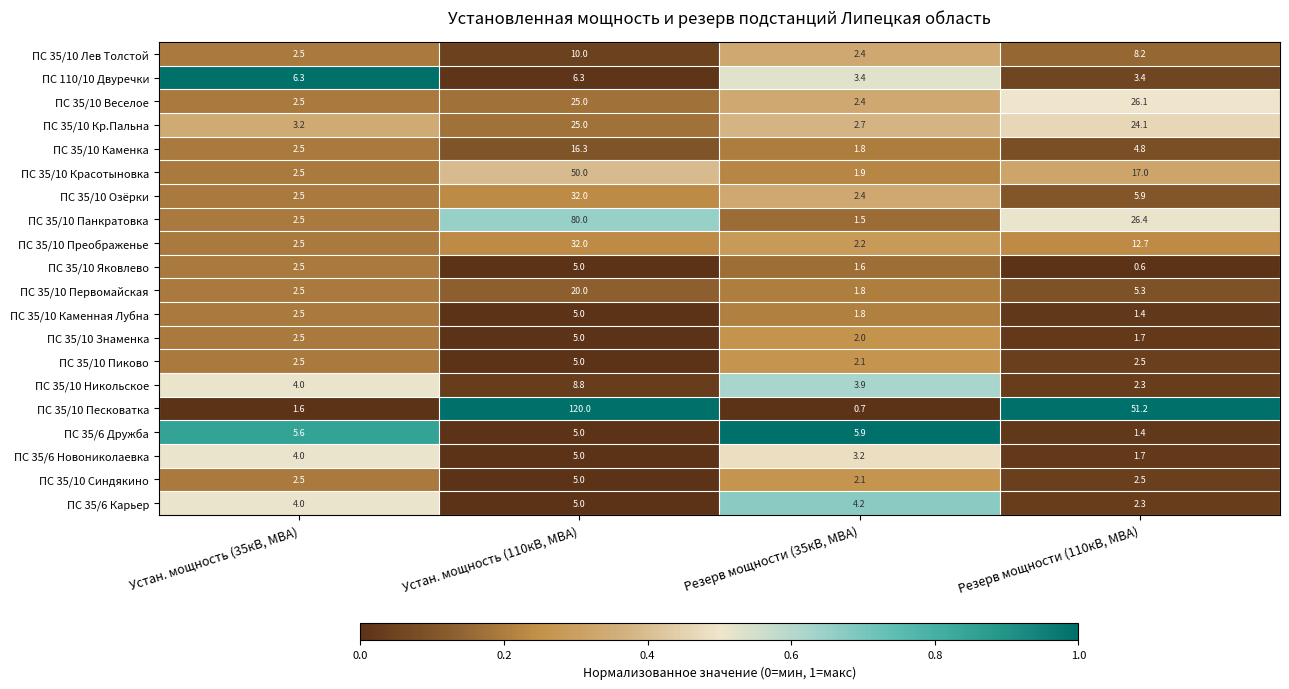

What is the approximate value of ПС 35/10 Никольское at Резерв мощности (35кВ, МВА)?

3.9